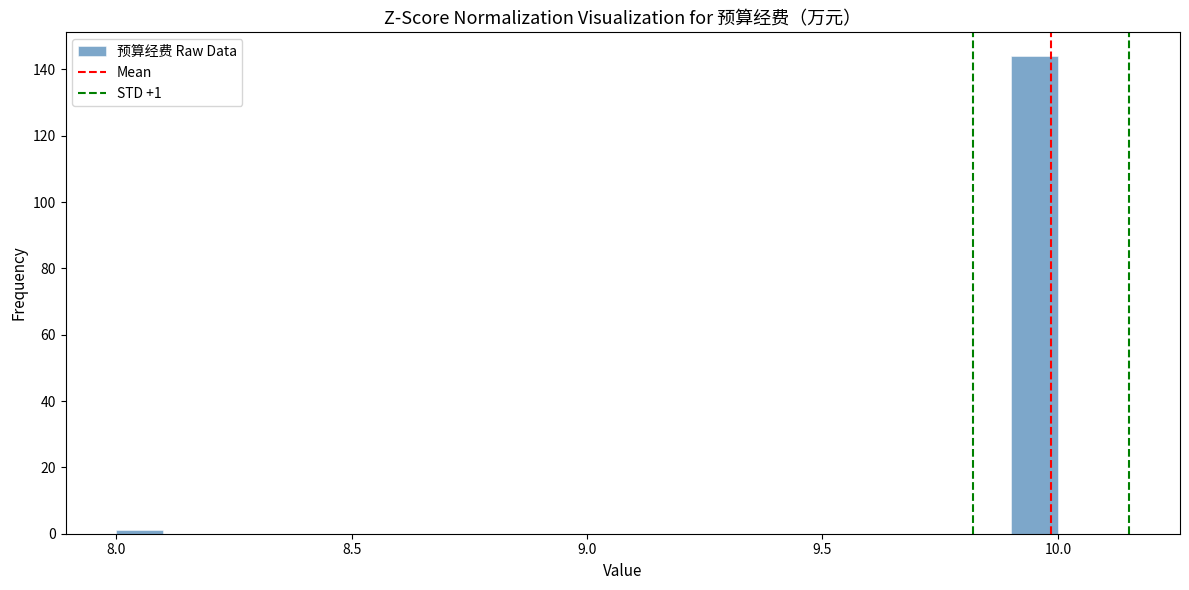

Around what value on the x-axis is the tallest bar? Give the approximate position of its centre, as read against the axis.

9.95